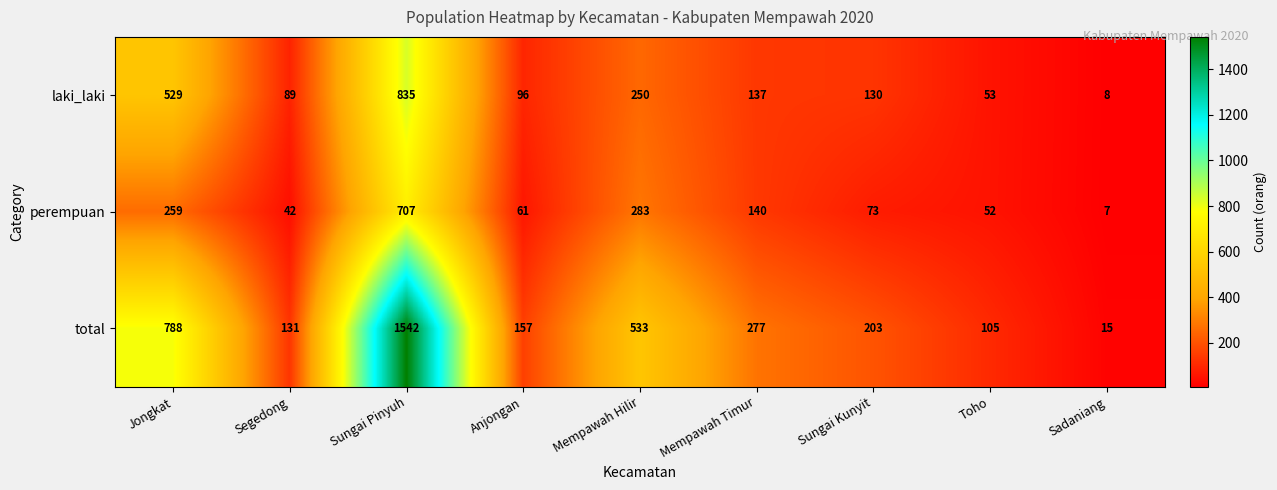

What is the difference between the maximum and minimum values in the laki_laki series?

827